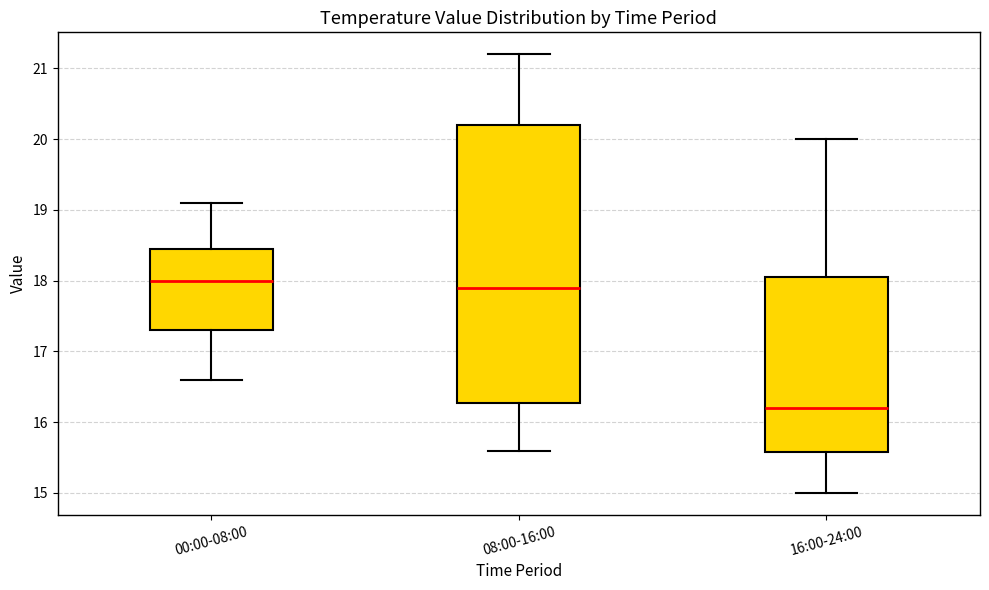

Reading left to right, transcribe this box plot: for each box, give where its median line is, the range the box spans, and where its two whiskers end, as read against the y-axis. The values are not printed on the chart, so give them approximately, as read against the axis.

00:00-08:00: median 18.0, box 17.3 to 18.5, whiskers 16.6 to 19.1
08:00-16:00: median 17.9, box 16.3 to 20.2, whiskers 15.6 to 21.2
16:00-24:00: median 16.2, box 15.6 to 18.1, whiskers 15.0 to 20.0